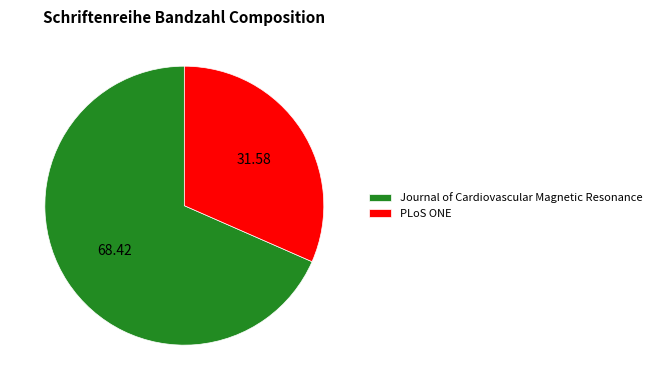

Approximately how many times larger is the value at PLoS ONE compared to Journal of Cardiovascular Magnetic Resonance?

0.5